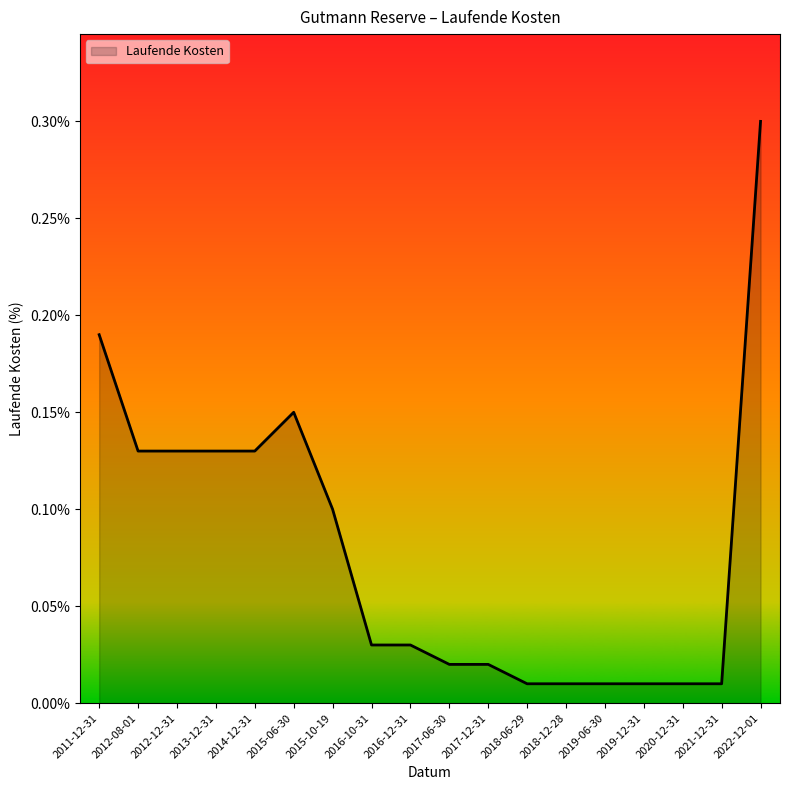

Which category has the highest value across all series?

2022-12-01